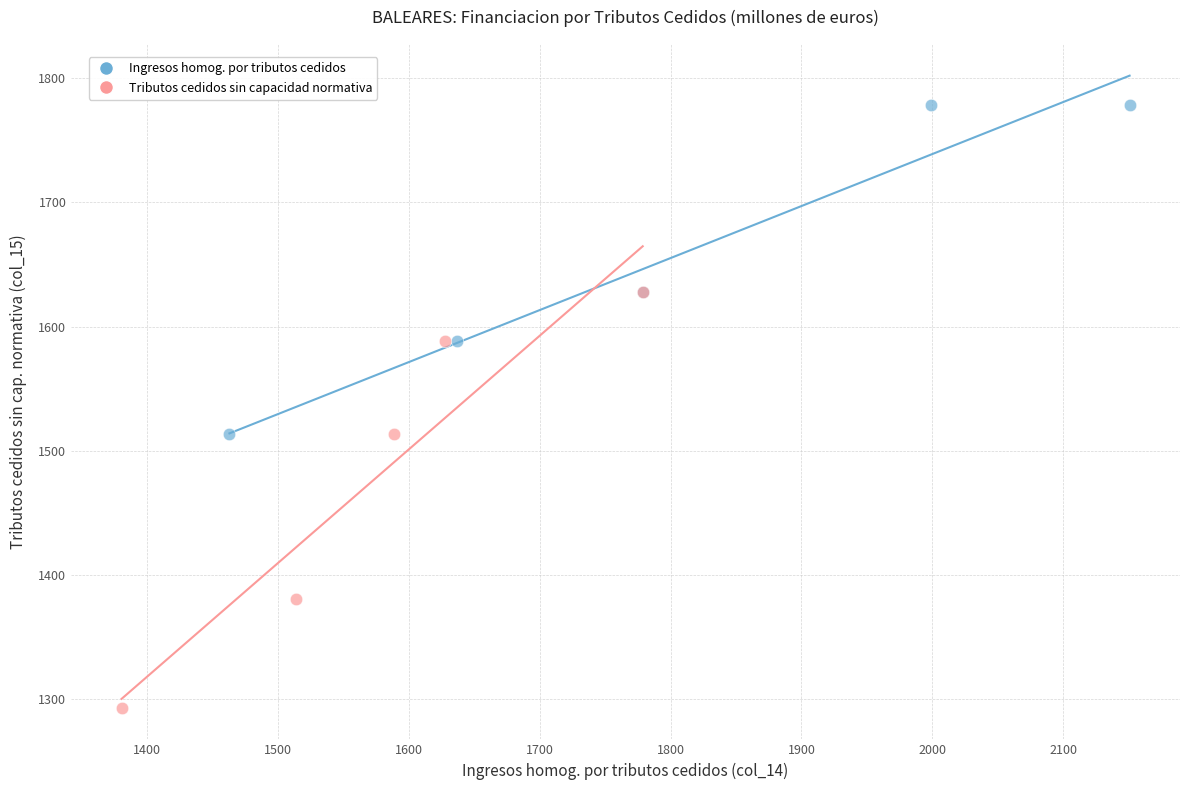

Which series contains the lowest Y value?

Tributos cedidos sin capacidad normativa